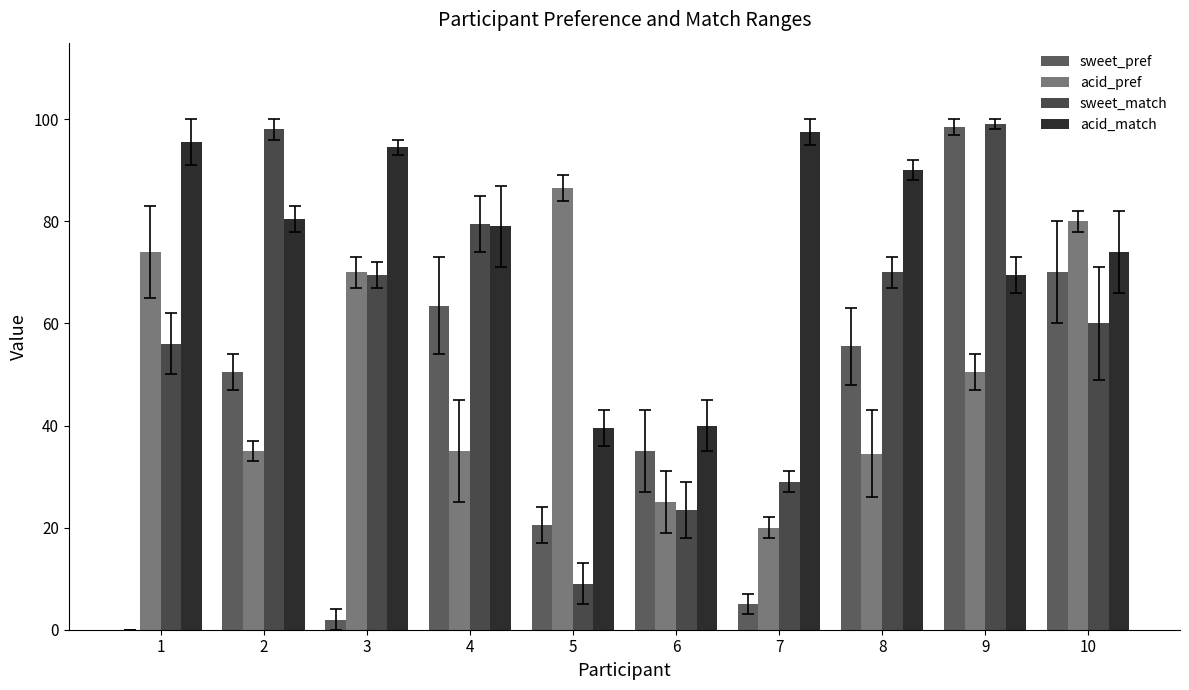

What is the approximate value of sweet_pref at 7?

5.0